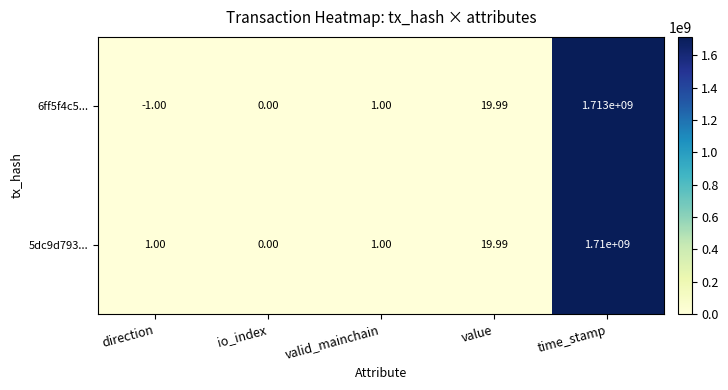

List the series in order of their overall mean, lowest first.

5dc9d793..., 6ff5f4c5...